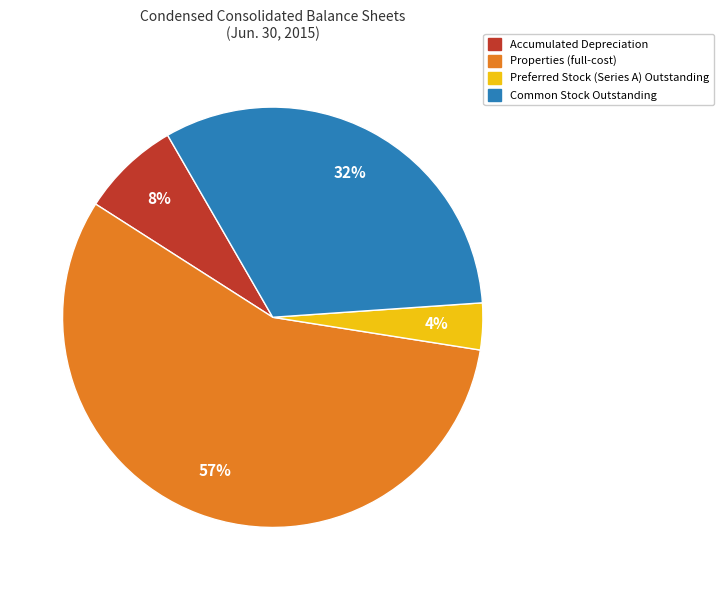

To the nearest percent, what is the difference between the Accumulated Depreciation and Preferred Stock (Series A) Outstanding slice percentages?

4%